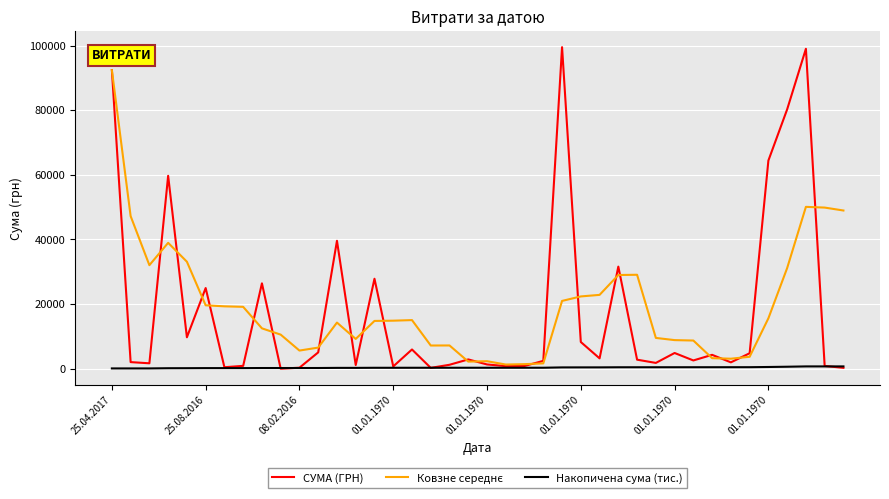

What is the smallest value displayed?

13.3